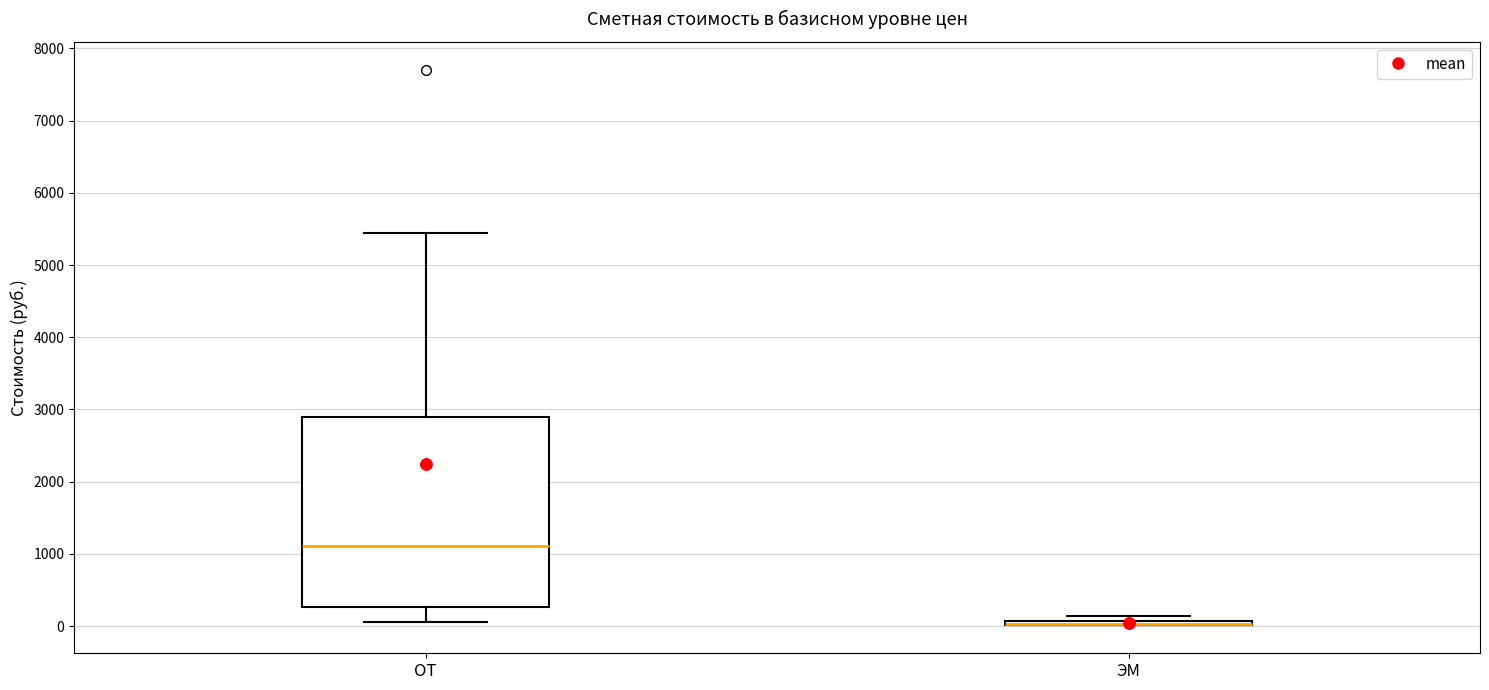

Where does the lower whisker of the box for ОТ end on the y-axis? The values are not printed on the chart, so give them approximately, as read against the axis.

100